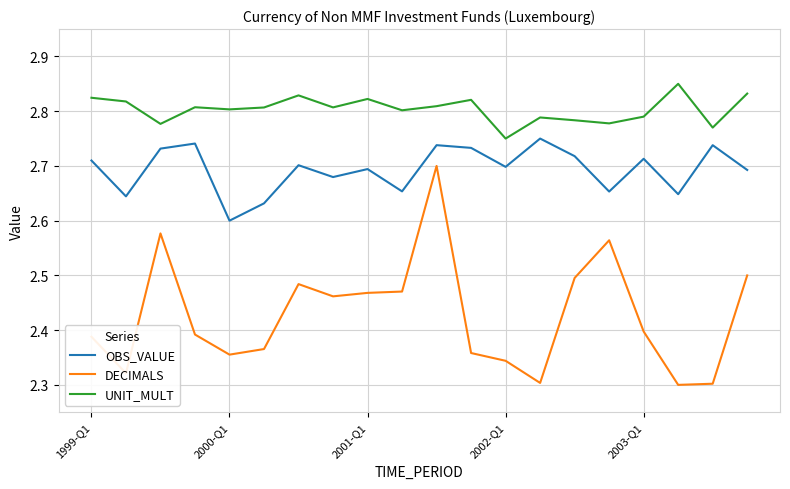

Which series has the largest total across all categories?

UNIT_MULT